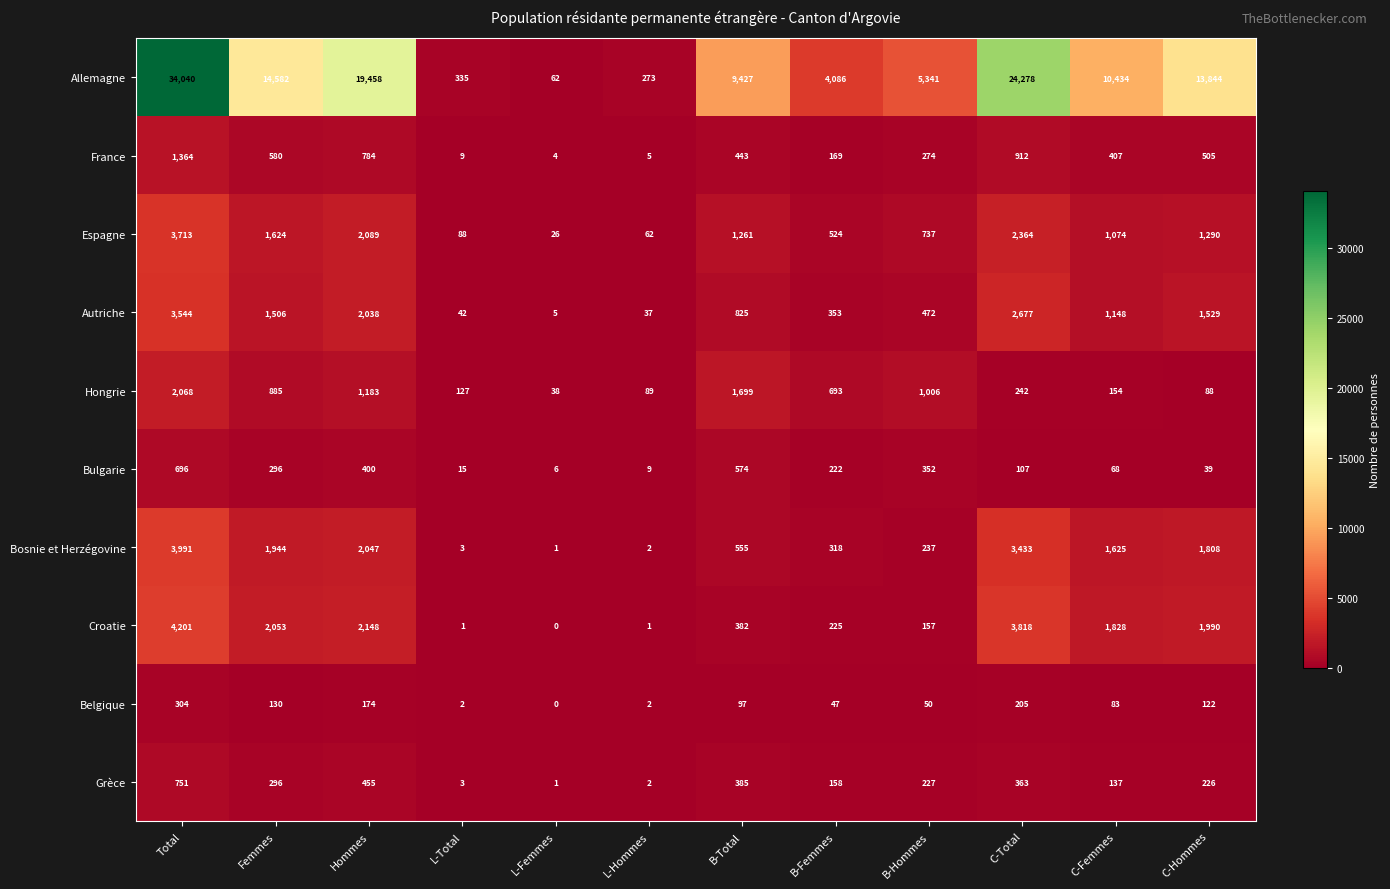

Which series has the largest range (max minus min)?

Allemagne